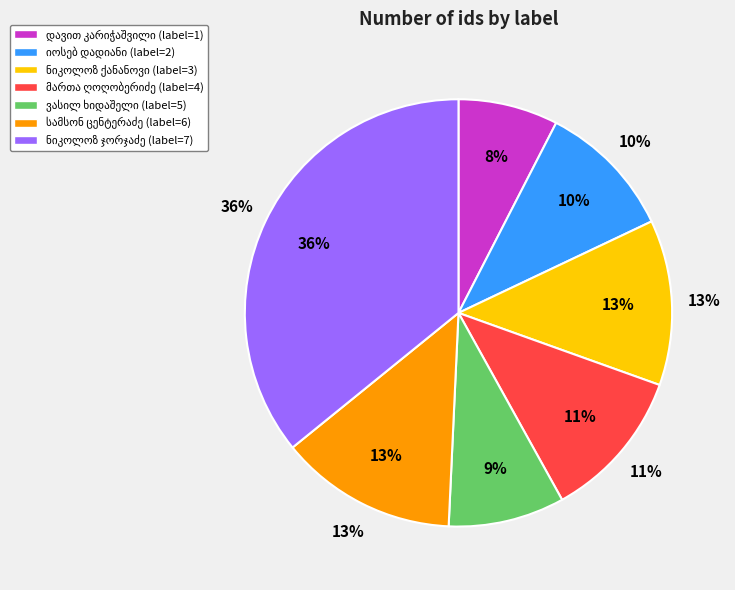

Rank the categories by value from highest to lowest.

ნიკოლოზ ჯორჯაძე, სამსონ გიორგის ძე ცენტერაძე, ნიკოლოზ დავითის ძე ქანანოვი (ქანანოევი), მართა ბეგლარის ასული ღოღობერიძე, იოსებ იულონის ძე დადიანი, ვასილ ავგუსტის (ანტონის) ძე ხიდაშელი, დავით გიორგის ძე კარიჭაშვილი